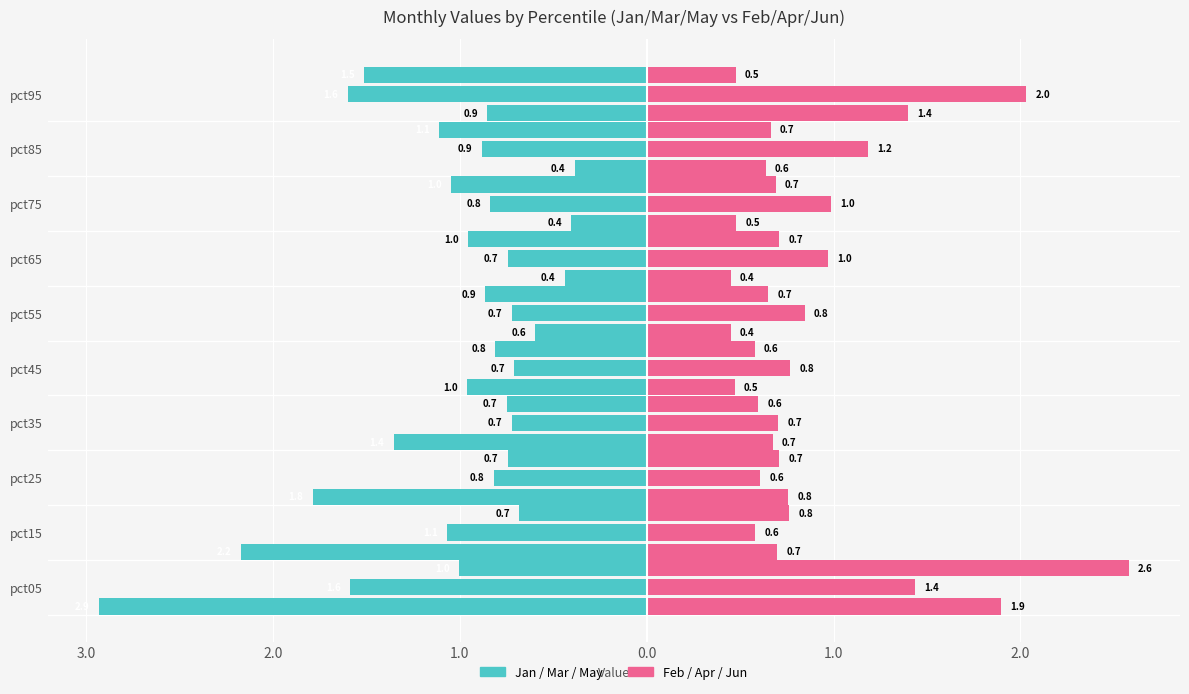

How many groups of bars are there?

10